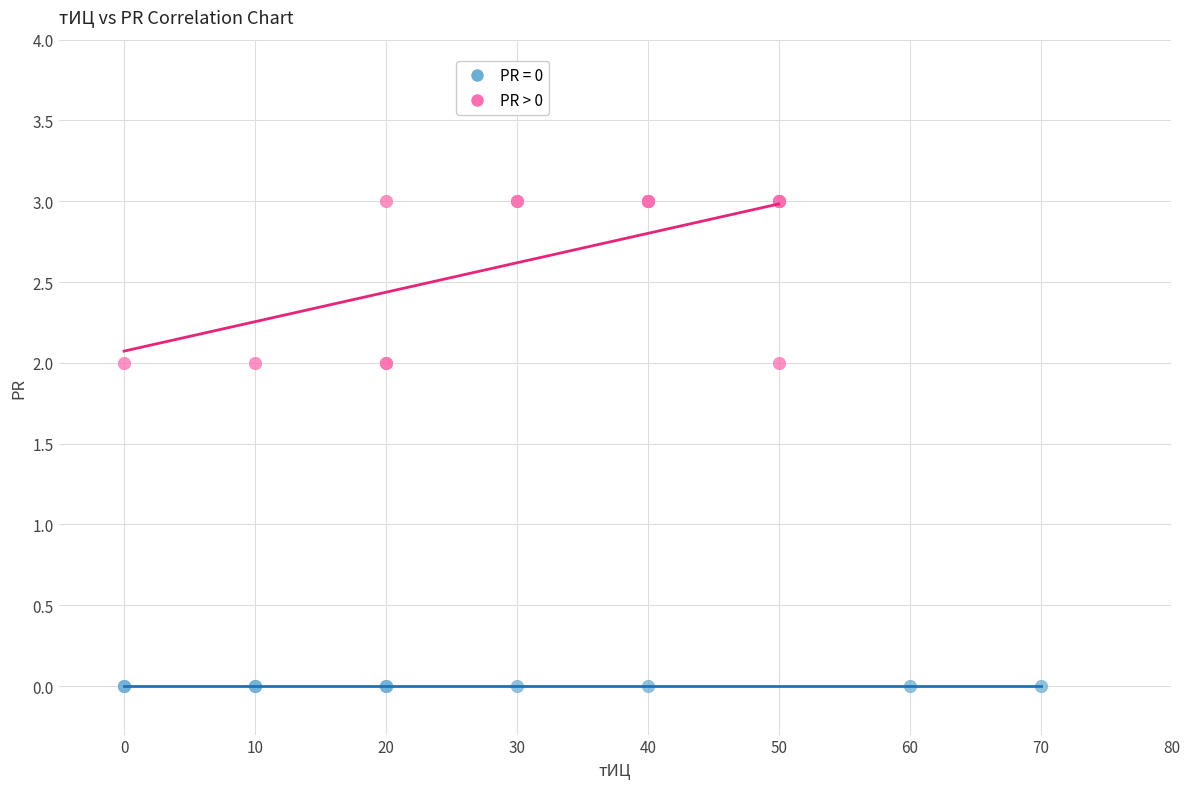

Which series contains the lowest Y value?

PR = 0